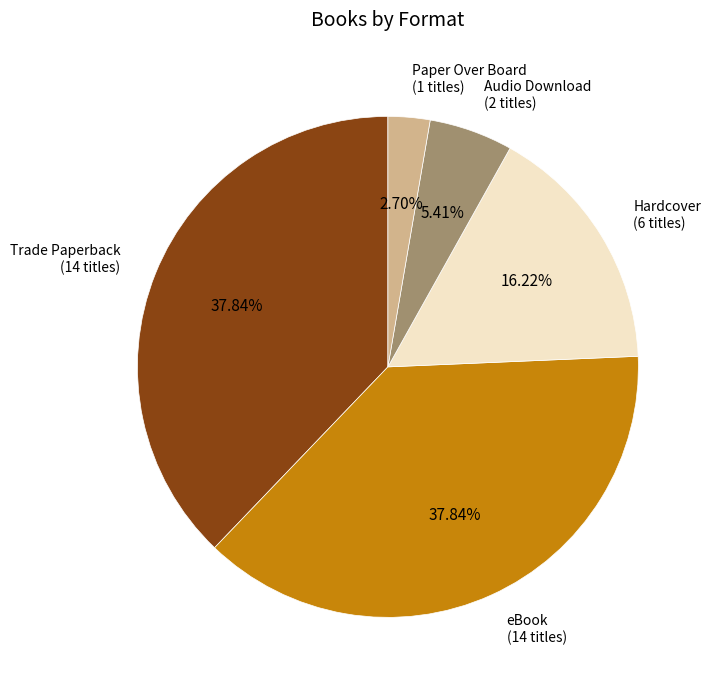

Approximately how many times larger is the value at Hardcover compared to Trade Paperback?

0.4